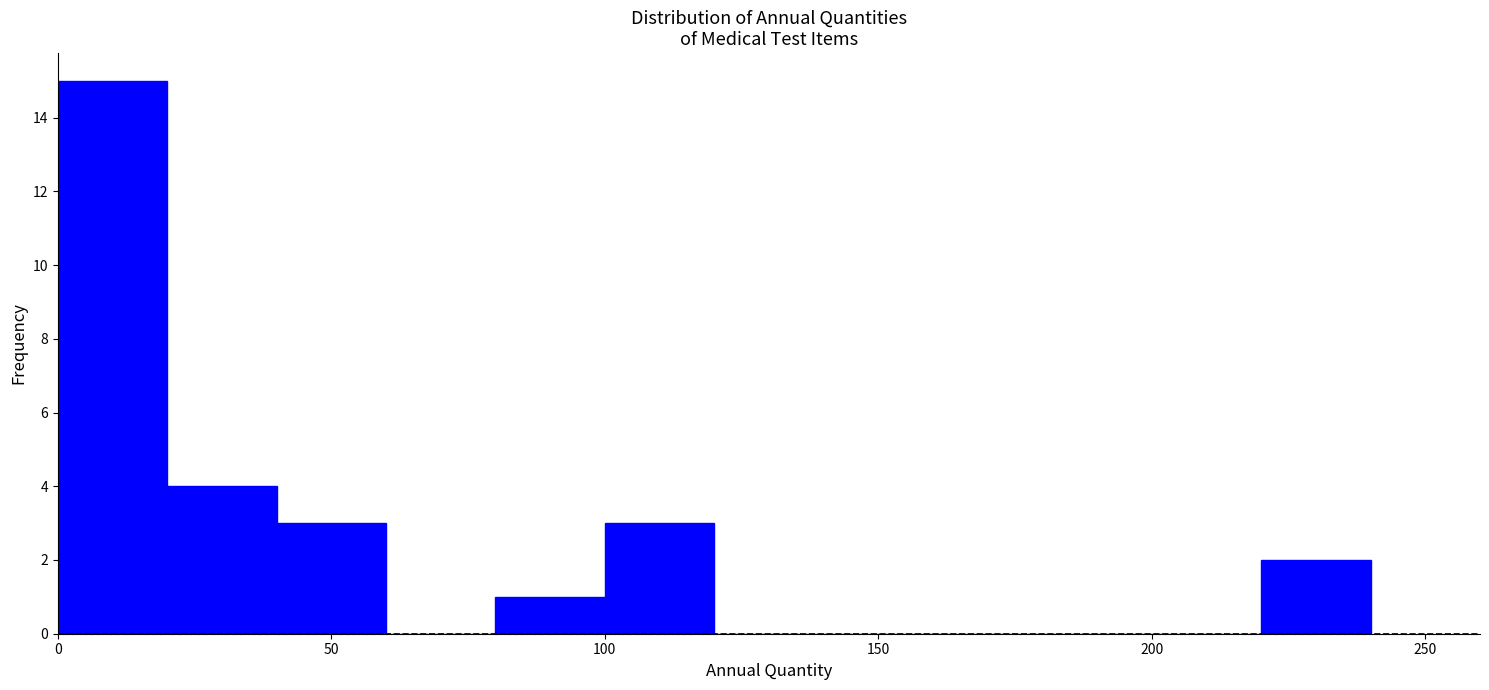

Over which range of the x-axis is the bar tallest?

0 to 20